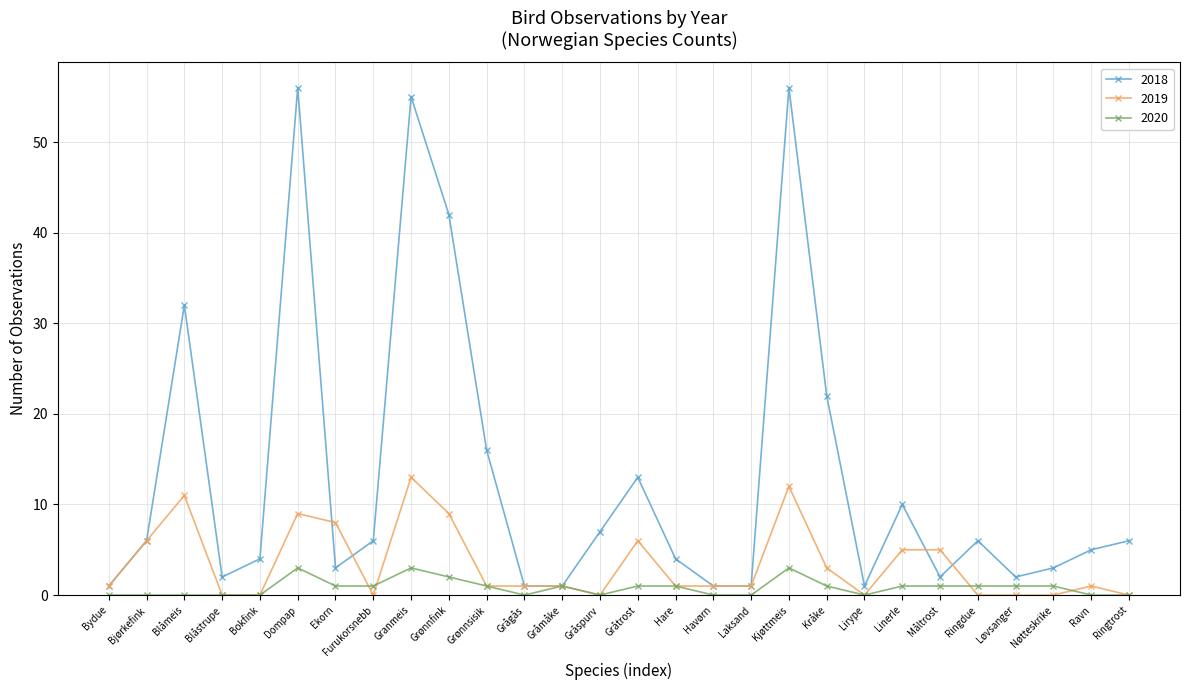

List the series in order of their overall mean, lowest first.

2020, 2019, 2018